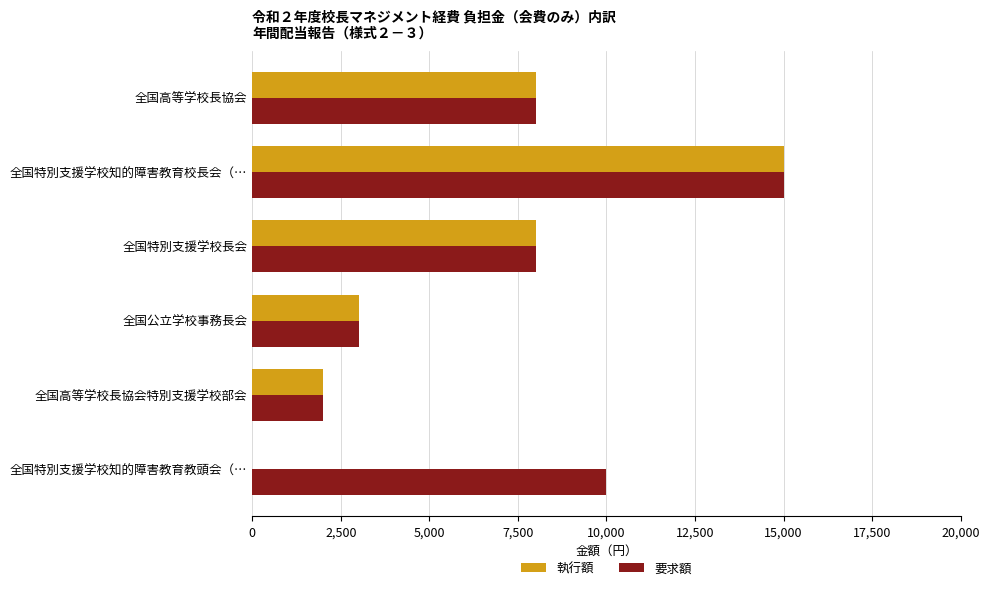

What is the highest value of the 執行額 series?

15000